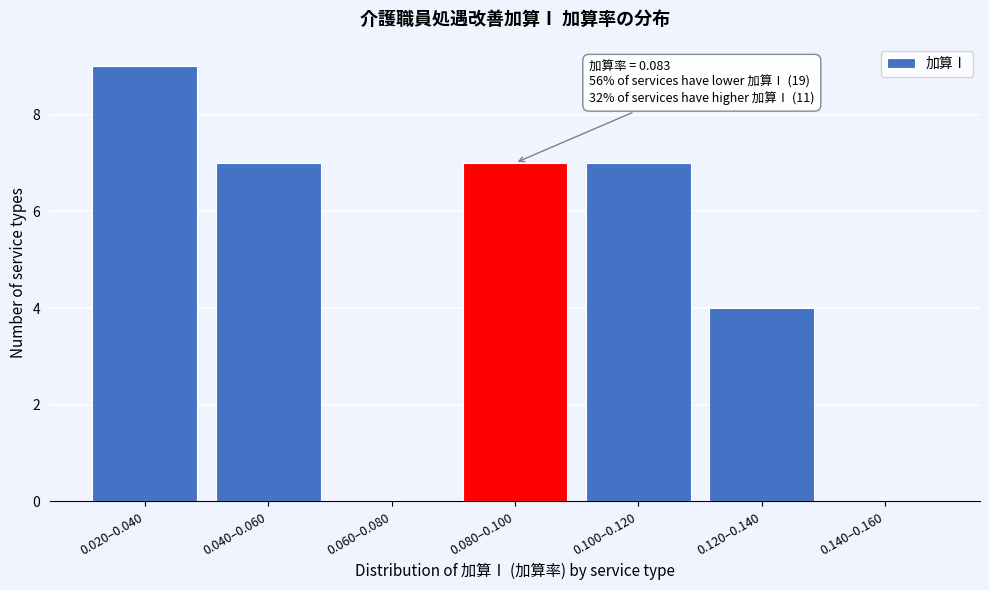

Reading left to right, list all the values displayed in this chart.

0.020–0.040=9	0.040–0.060=7	0.060–0.080=0	0.080–0.100=7	0.100–0.120=7	0.120–0.140=4	0.140–0.160=0